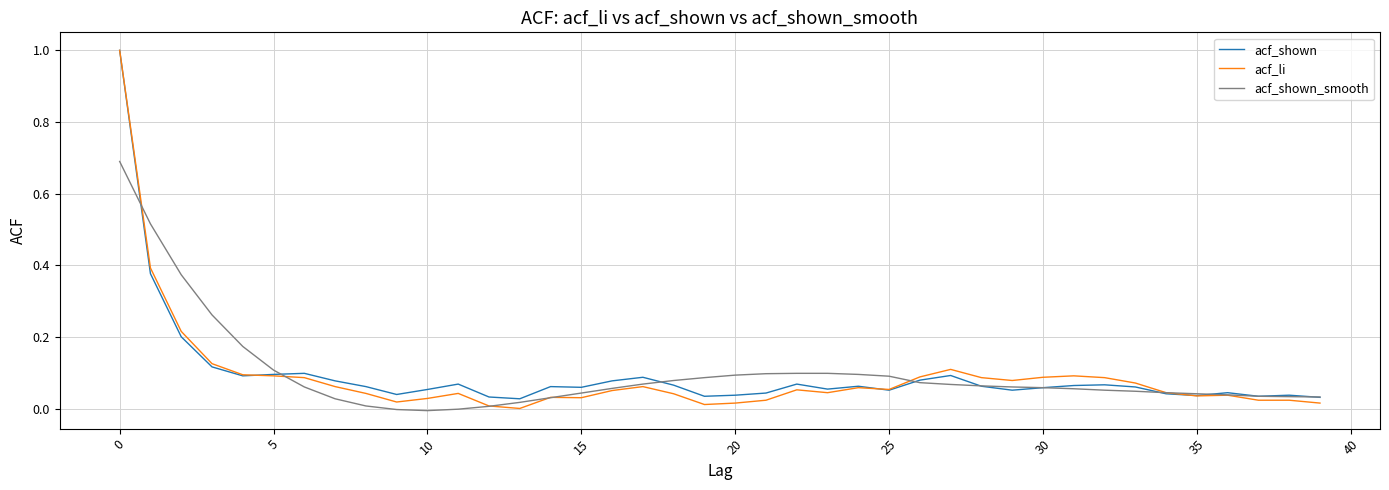

Which series has the widest spread of values?

acf_li